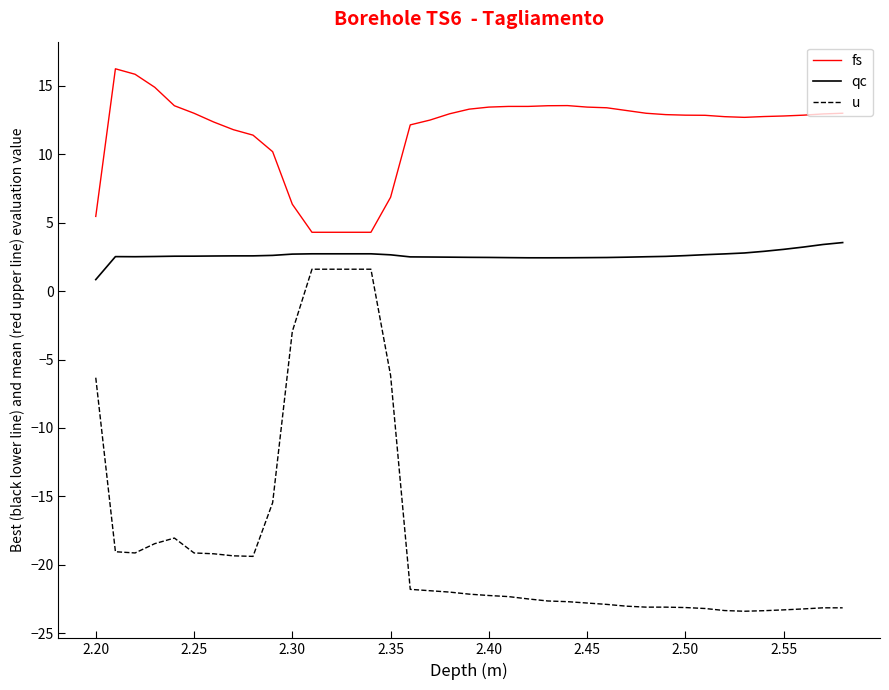

List the series in order of their overall mean, highest first.

fs, qc, u